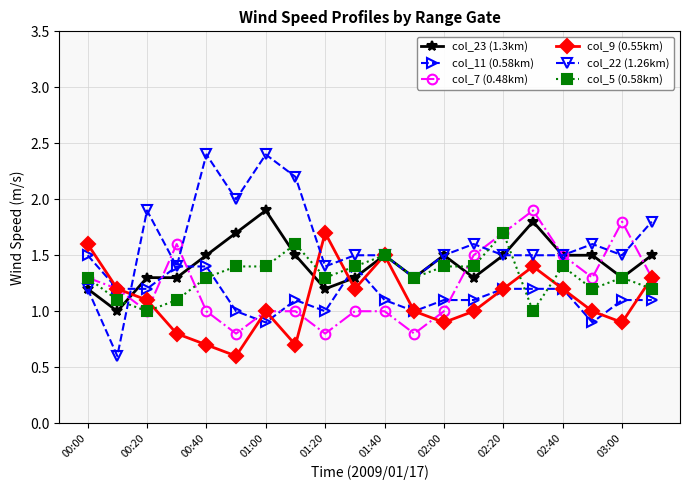

Which series has the widest spread of values?

col_22 (1.26km)